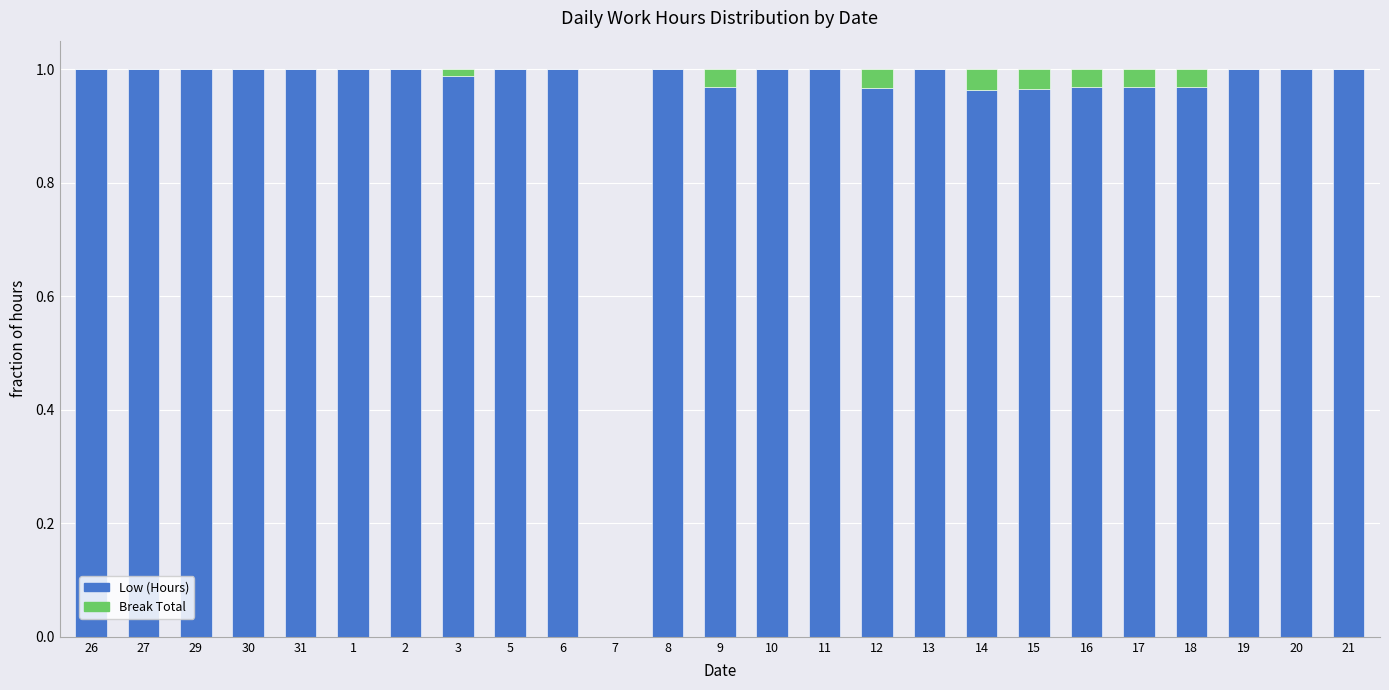

The value of Low (Hours) at 7 is -0.4. True or false?

False